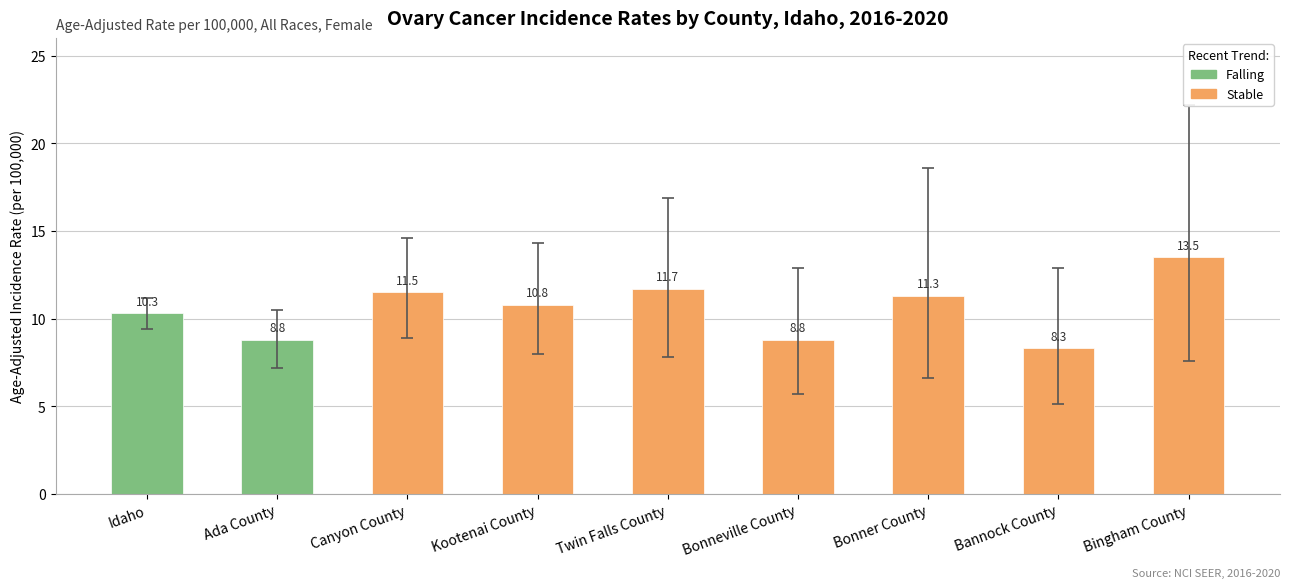

Which label corresponds to the smallest value in the chart?

Bannock County